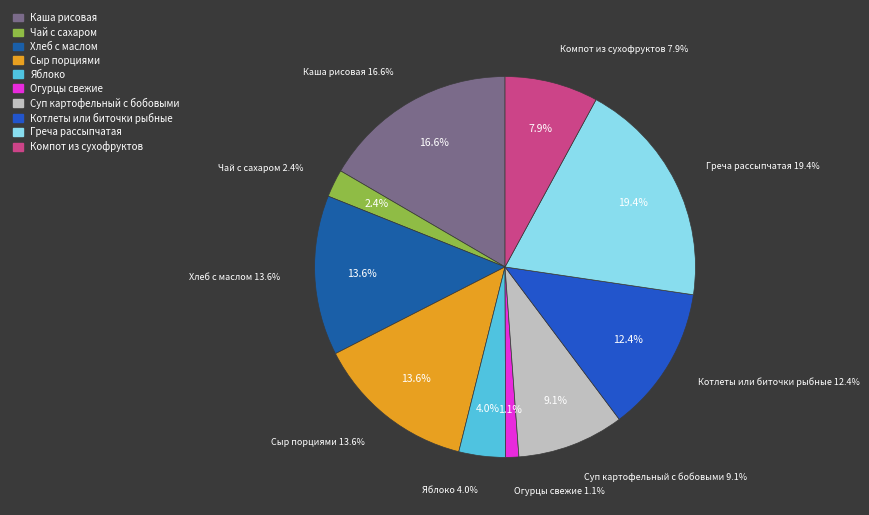

Does Яблоко account for over 50% of the chart?

No